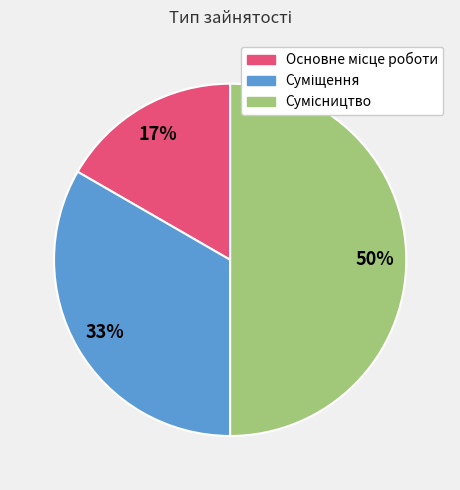

To the nearest percent, what is the average slice percentage?

33%